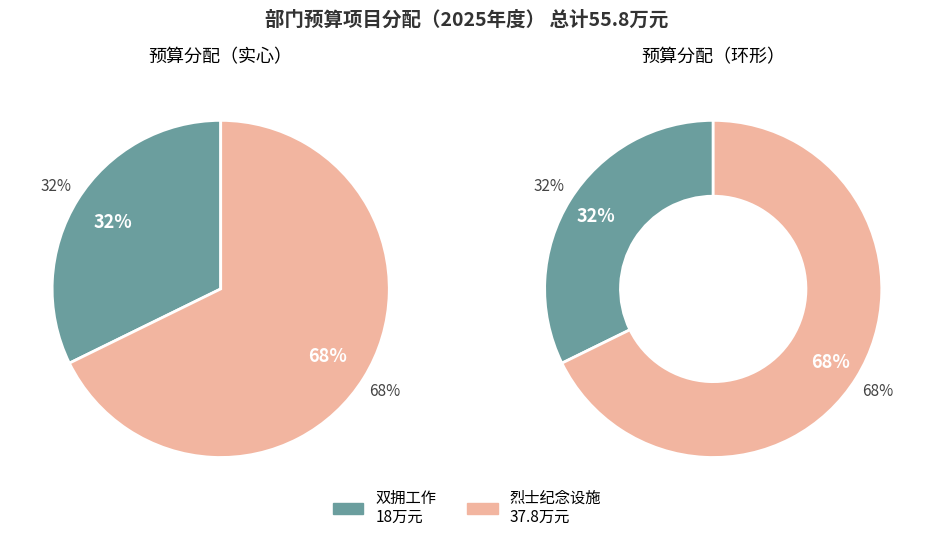

To the nearest percent, what portion does 双拥工作 represent?

32%